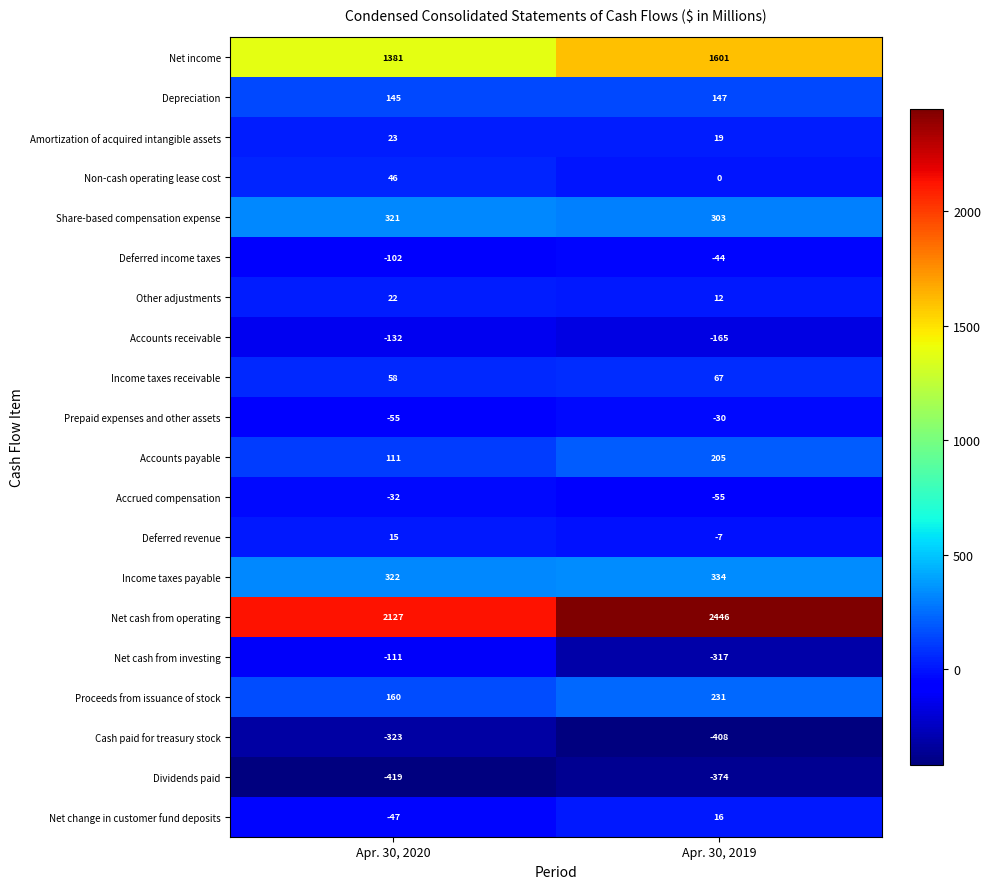

How many distinct data groups are displayed?

20